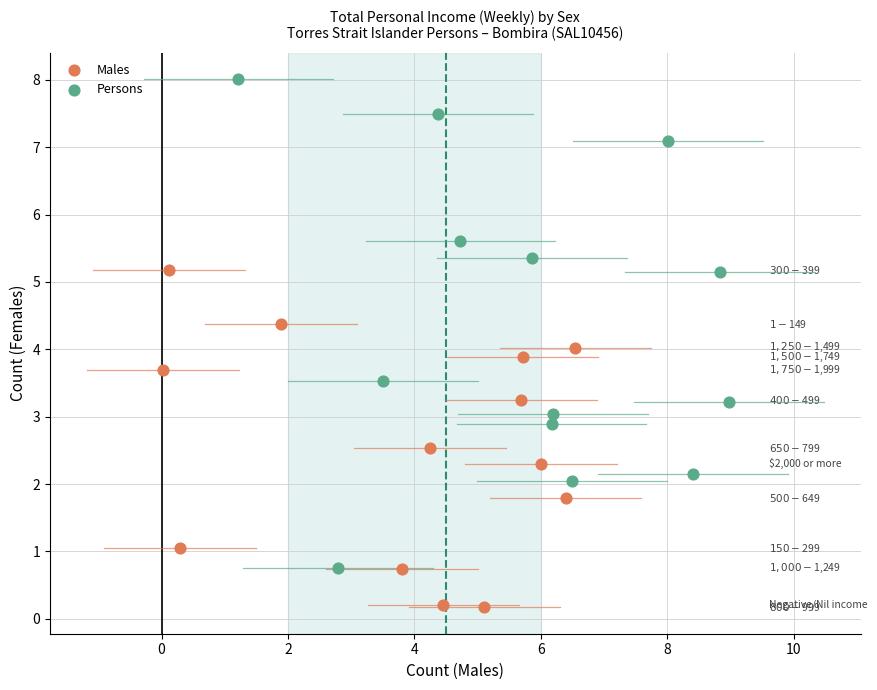

Which series contains the lowest Y value?

Males